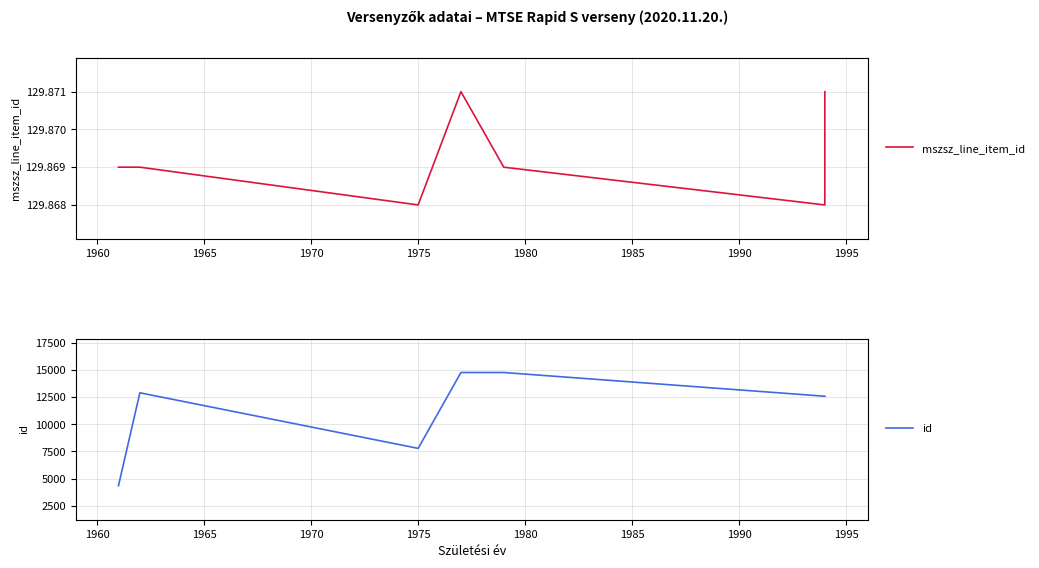

How many interior local valleys does the id series have?

1